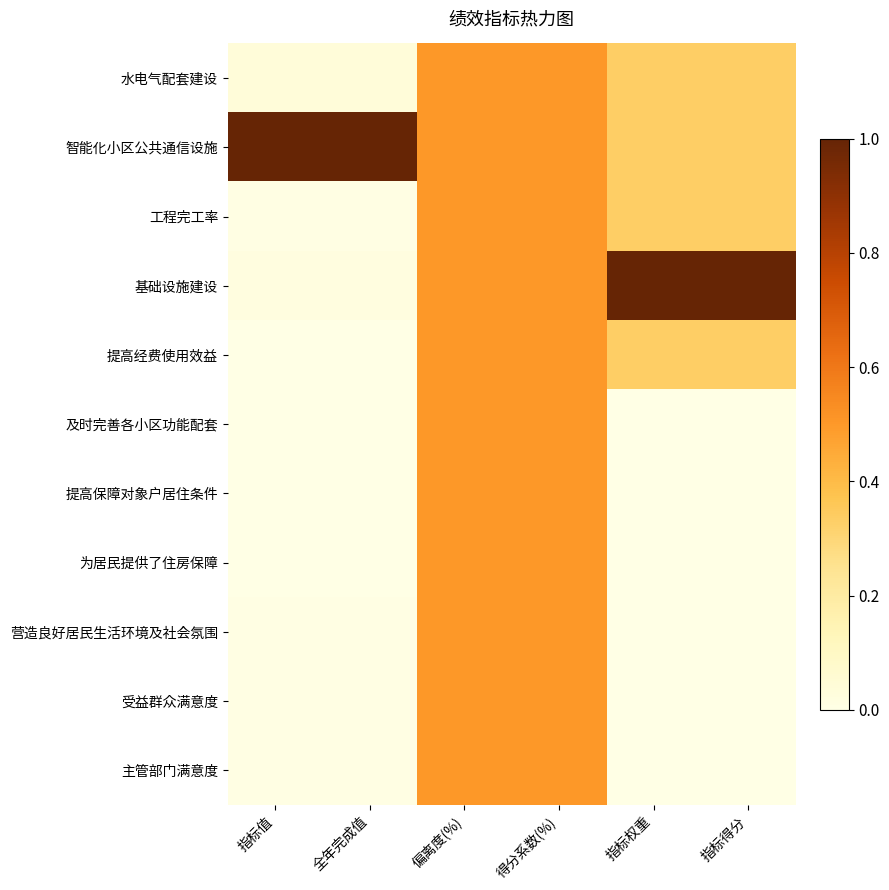

What is the spread (max minus min) of values at 指标得分?

1.0